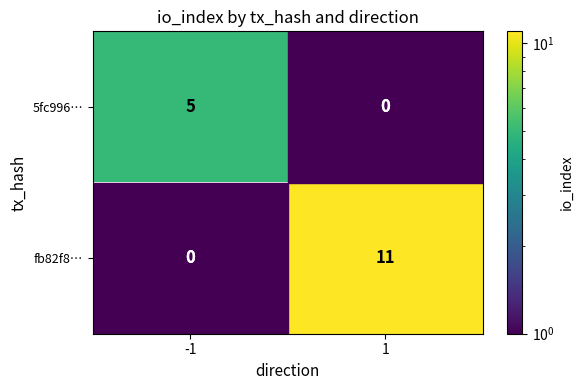

True or false: 5fc996… has a value of 5 at -1.

True